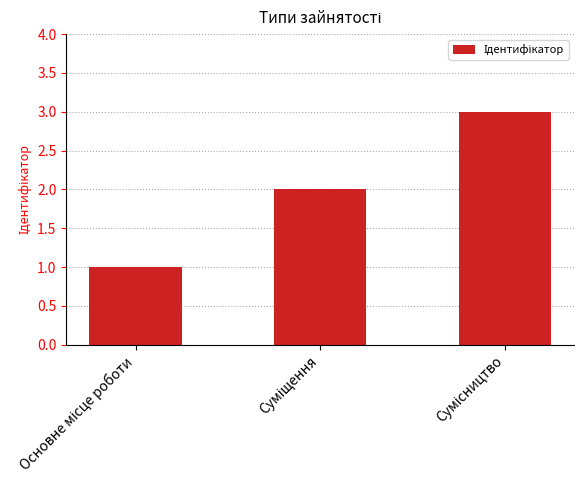

How many bars are there in total?

3